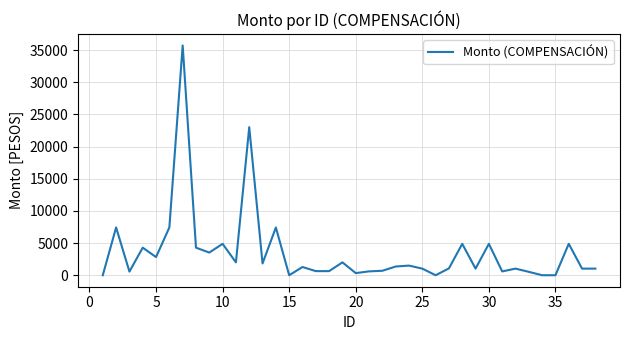

What is the difference between the maximum and minimum values?

35714.9